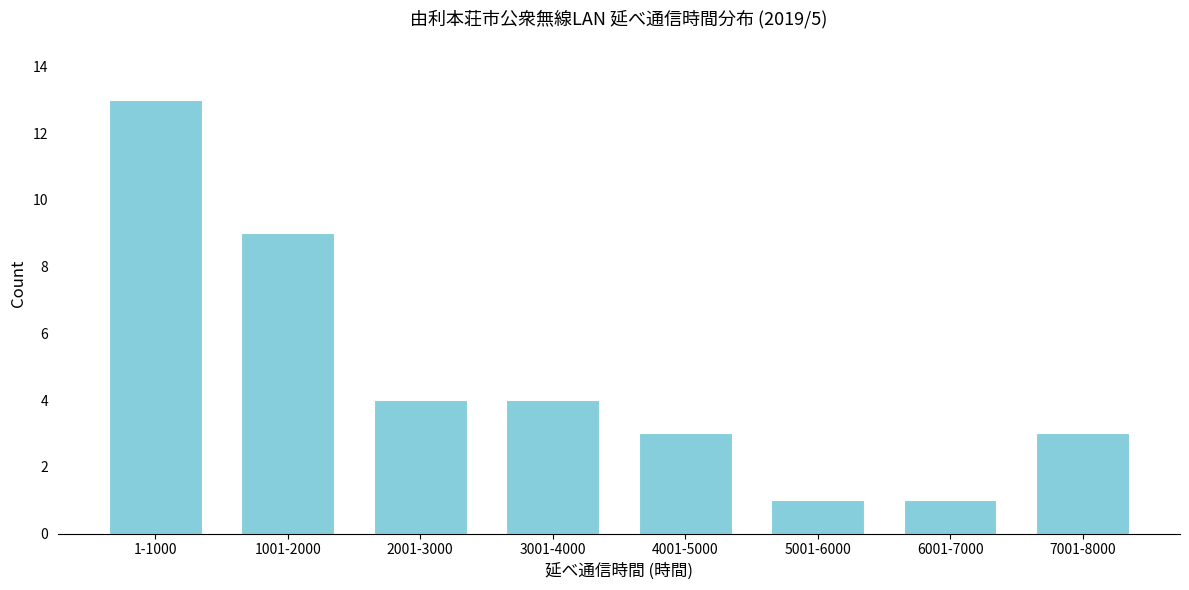

Reading left to right, list all the values displayed in this chart.

1-1000=13	1001-2000=9	2001-3000=4	3001-4000=4	4001-5000=3	5001-6000=1	6001-7000=1	7001-8000=3